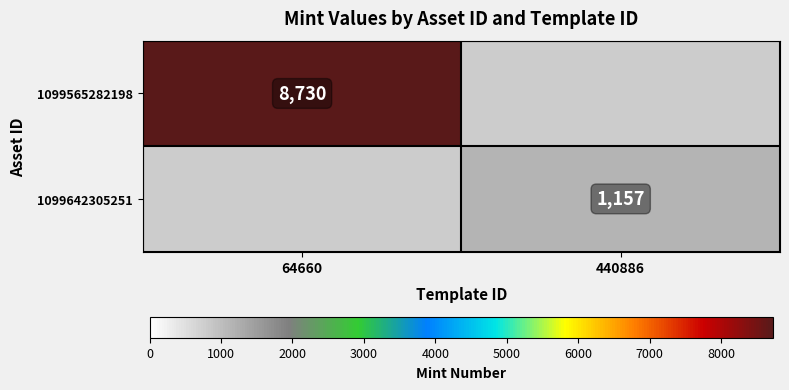

Is the value of 1099642305251 at 440886 greater than the value of 1099565282198 at 64660?

No